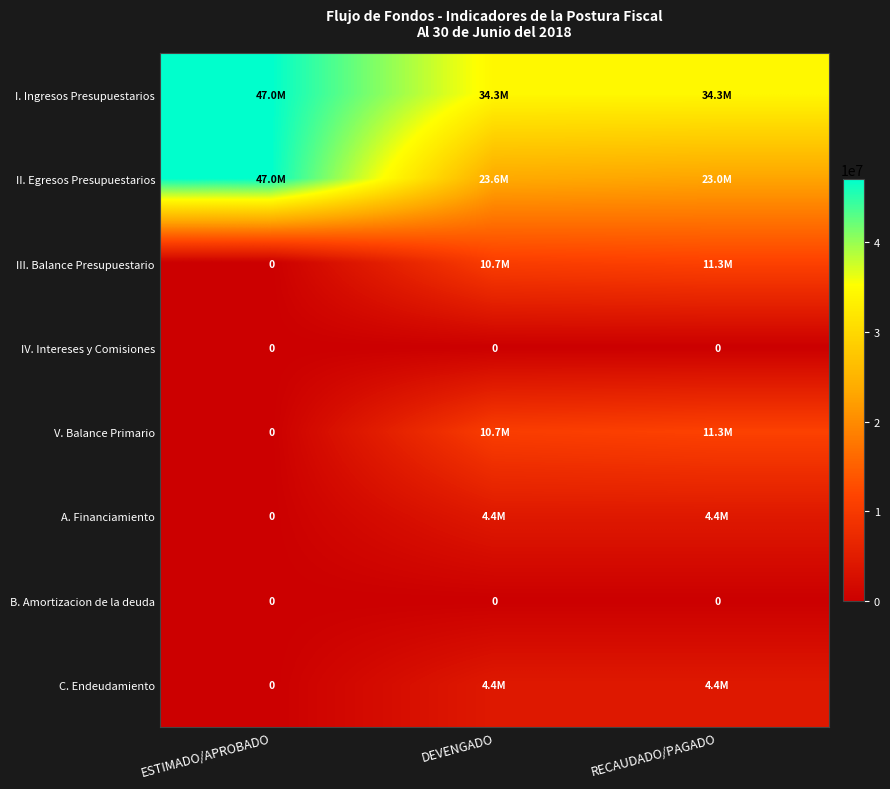

How many values in the V. Balance Primario series are below 10654846?

1